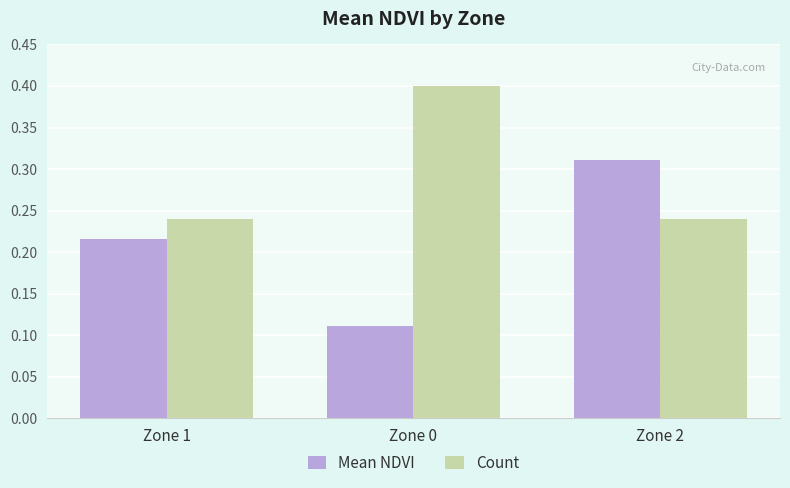

What position from the left is Zone 0?

2